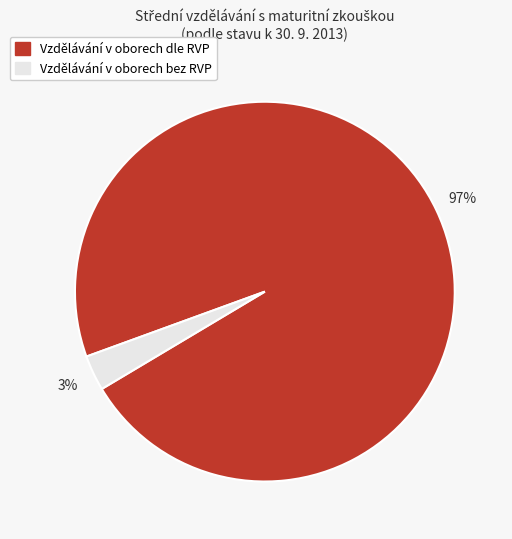

Does Vzdělávání v oborech dle RVP account for over 50% of the chart?

Yes